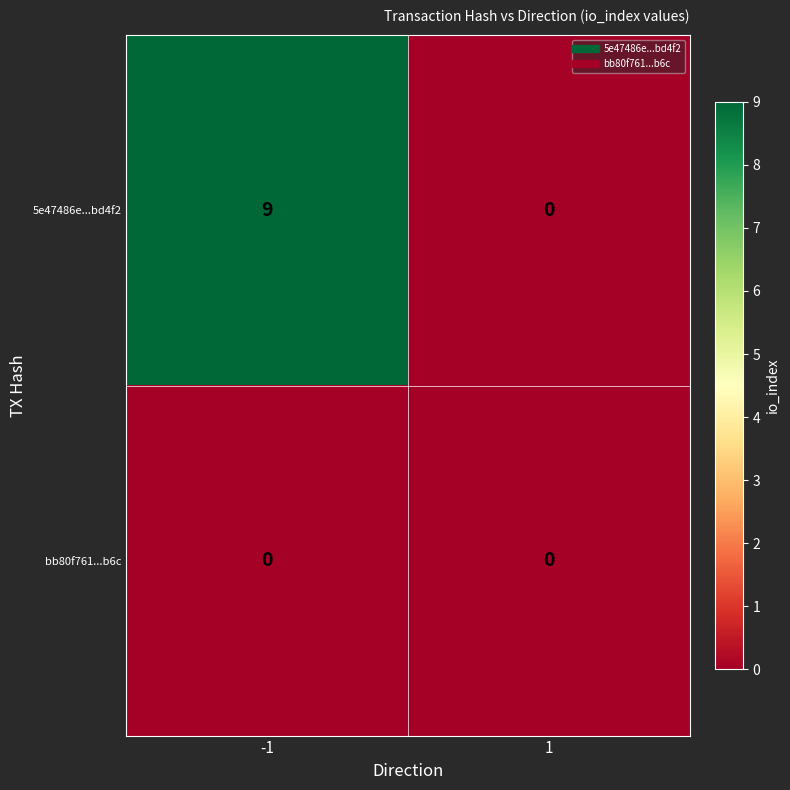

What is the total value across all series at -1?

9